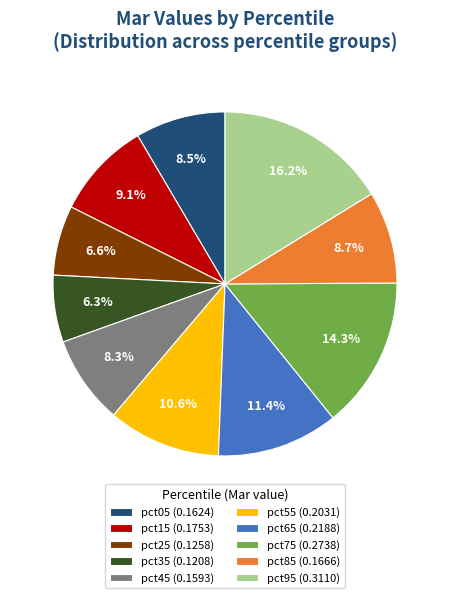

Does pct45 (0.1593) account for over 50% of the chart?

No